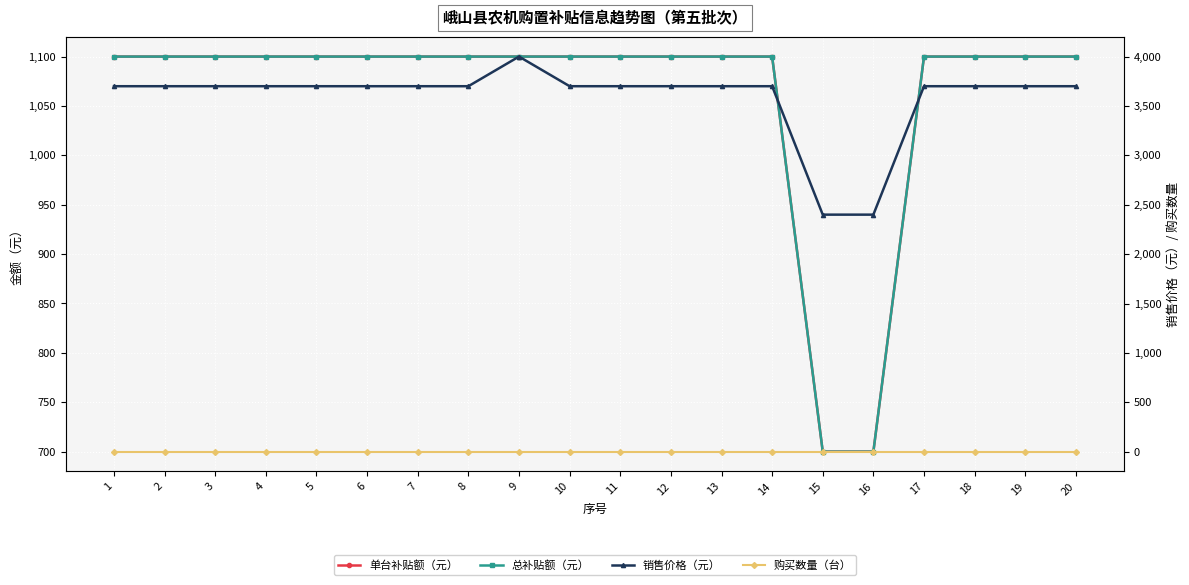

True or false: 购买数量（台） and 单台补贴额（元） cross at least once.

False